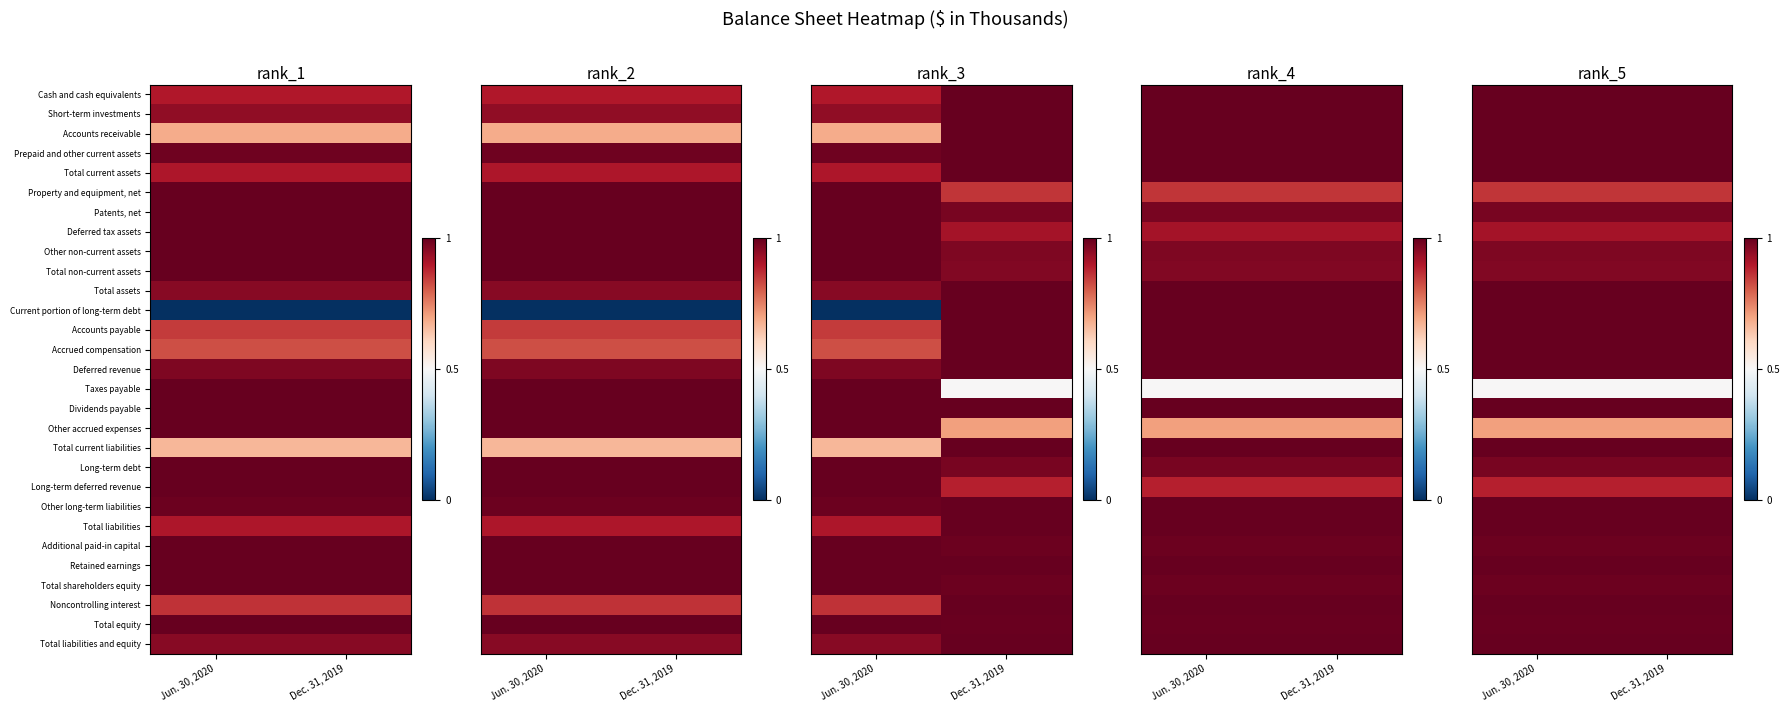

At which category does the chart reach its minimum across all series?

Jun. 30, 2020